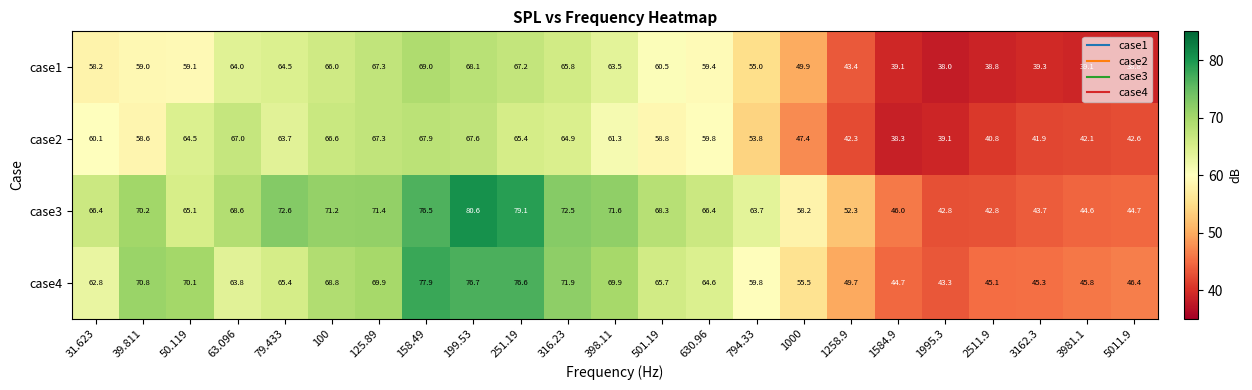

The value of case4 at 501.19 is 65.7. True or false?

True